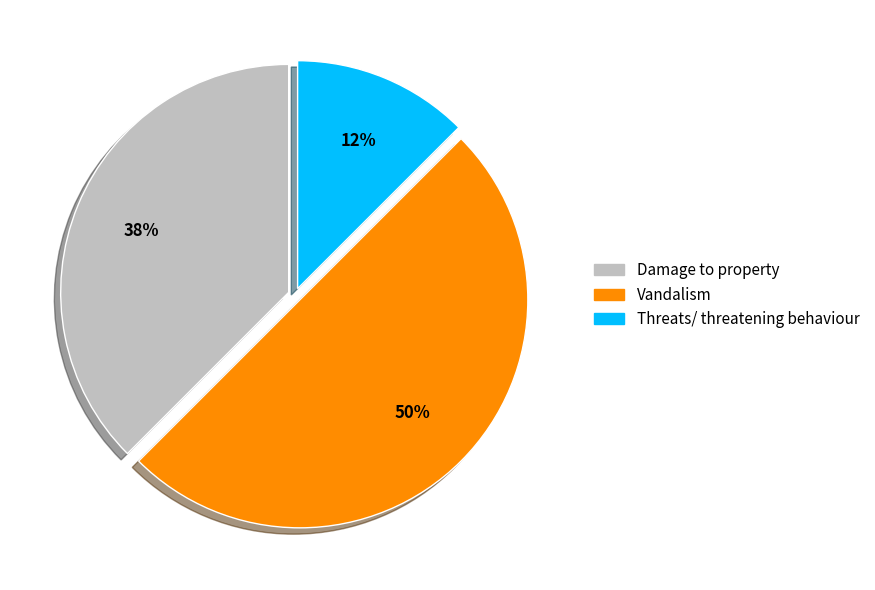

Does Damage to property account for over 50% of the chart?

No